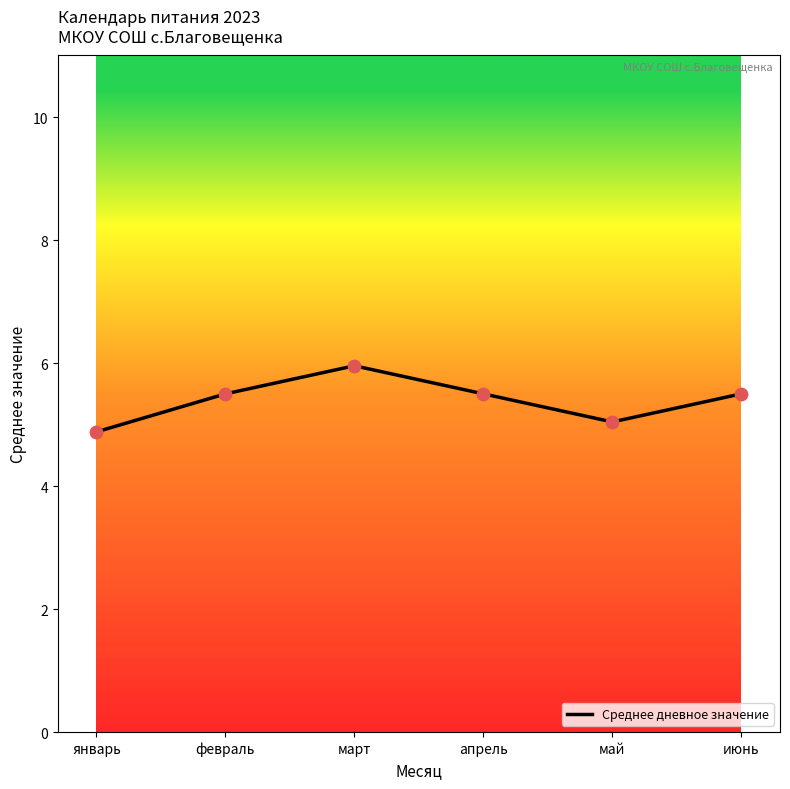

Approximately how many times larger is the value at апрель compared to февраль?

1.0